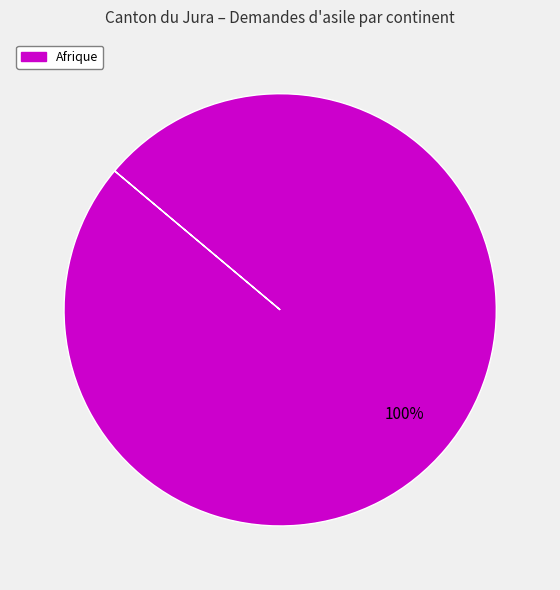

Count the number of slices in the pie.

1